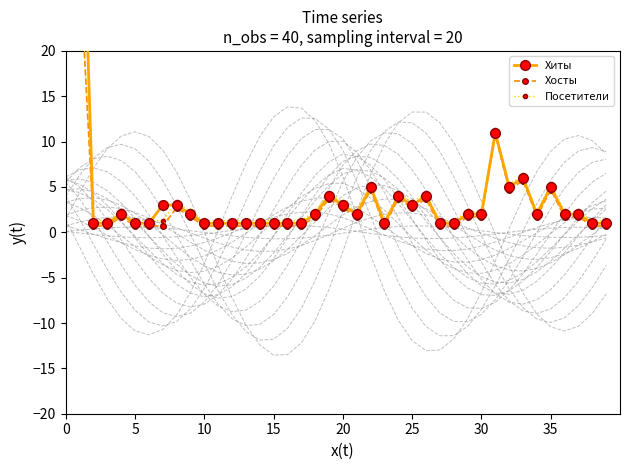

Where is the first local maximum for Хосты?

20